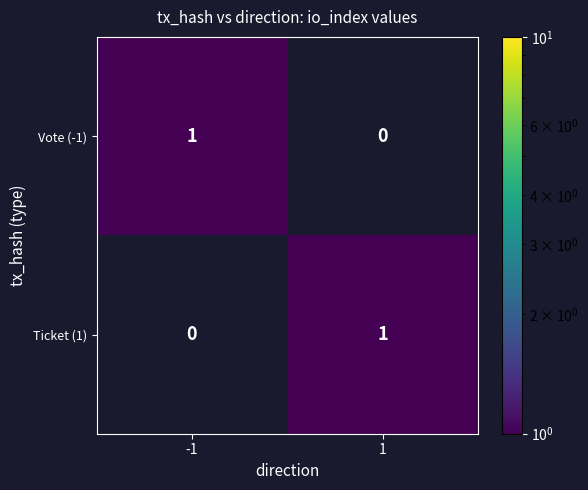

What is the spread (max minus min) of values at 1?

1